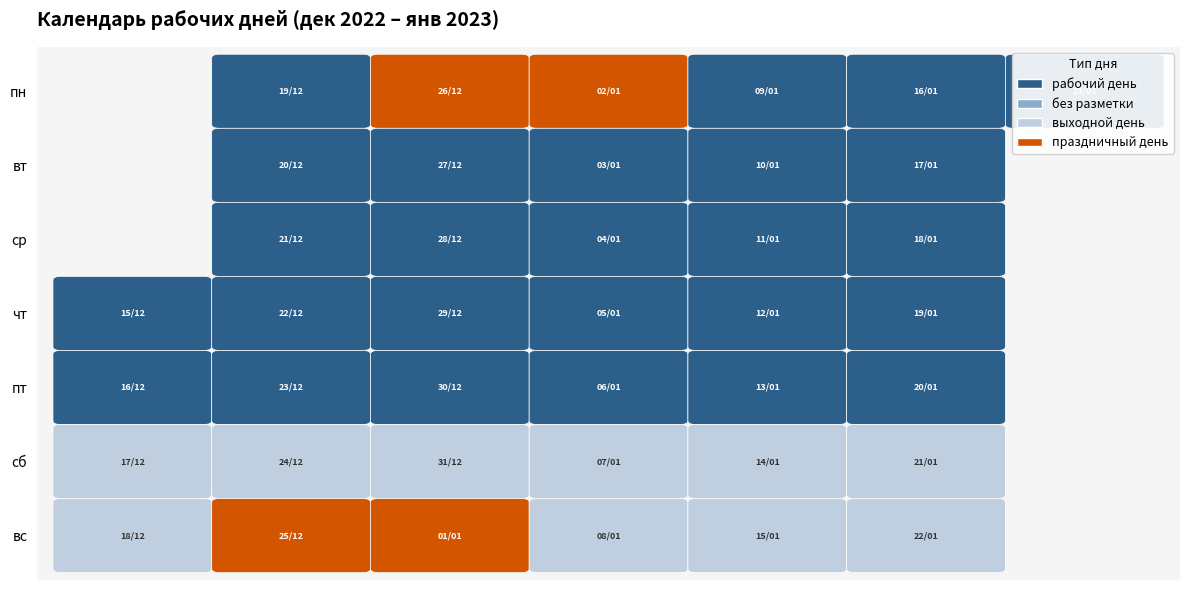

The value of рабочий день at 17/01 is 0. True or false?

False